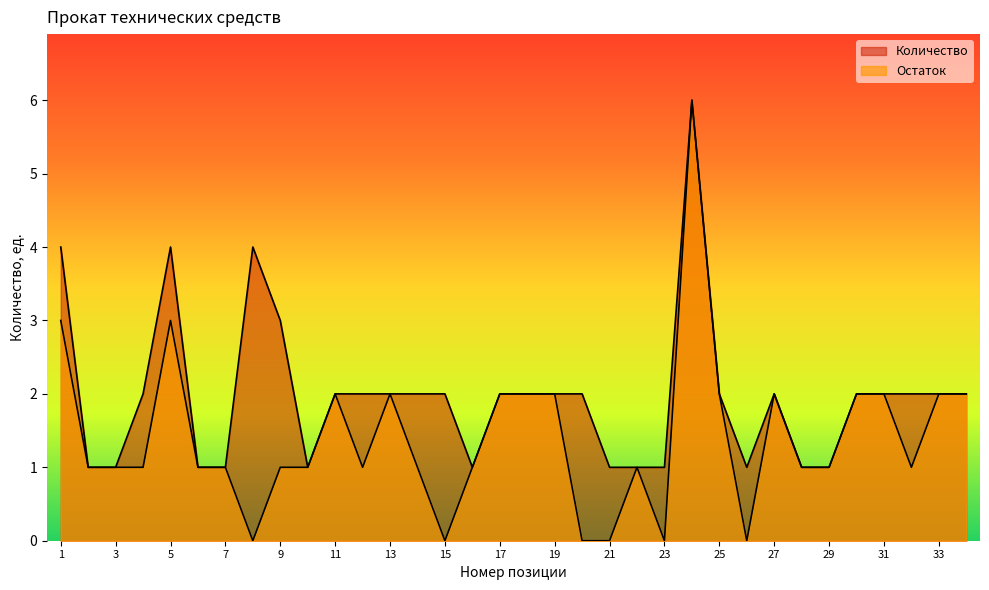

Reading left to right, transcribe all the data shown in this chart.

Количество: 4	1	1	2	4	1	1	4	3	1	2	2	2	2	2	1	2	2	2	2	1	1	1	6	2	1	2	1	1	2	2	2	2	2
Остаток: 3	1	1	1	3	1	1	0	1	1	2	1	2	1	0	1	2	2	2	0	0	1	0	6	2	0	2	1	1	2	2	1	2	2